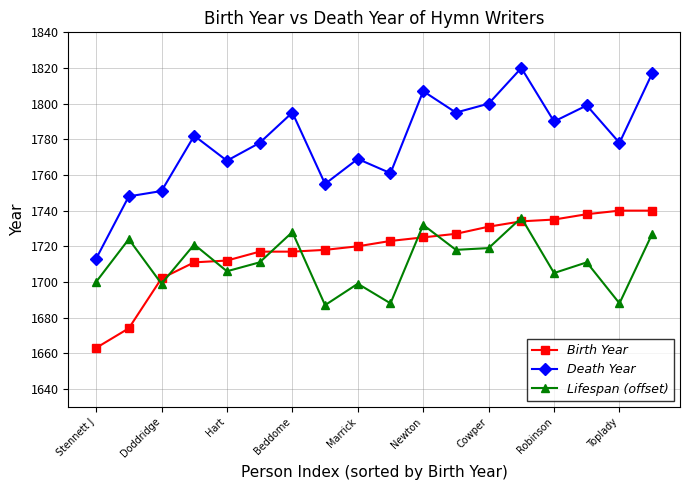

Which series has the largest range (max minus min)?

Death Year